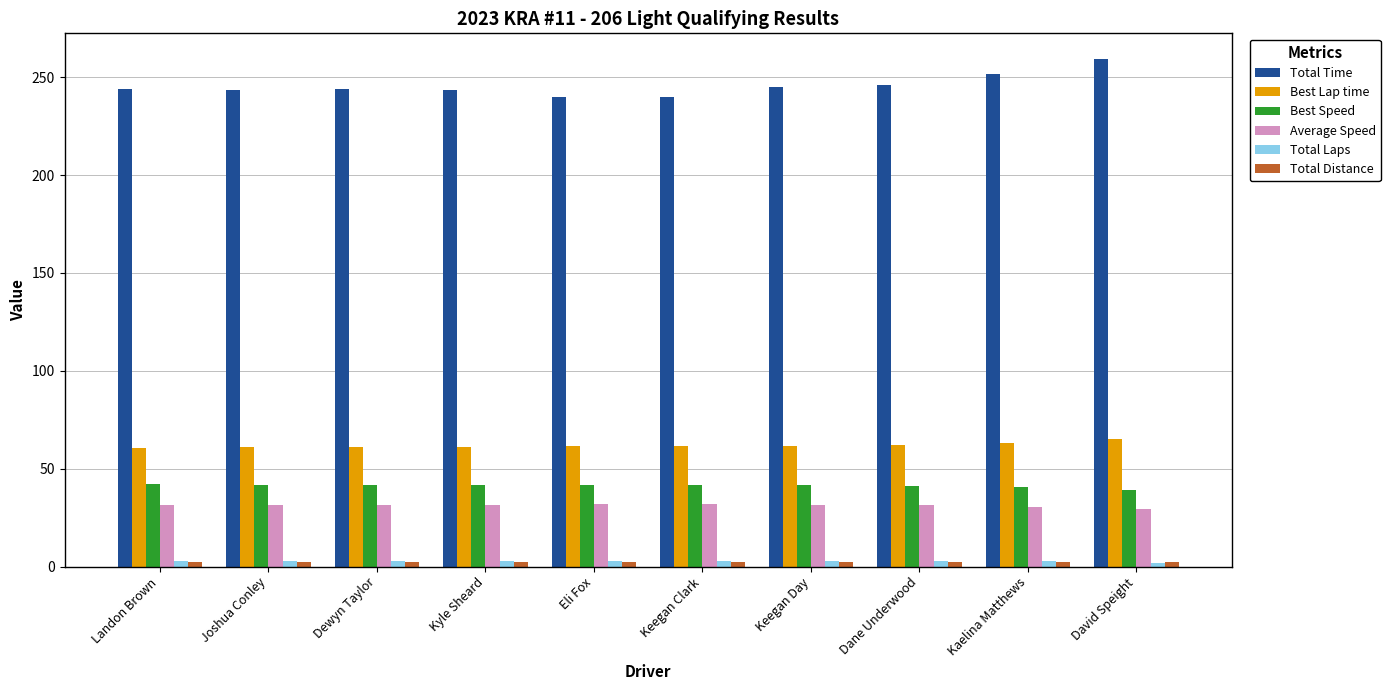

At how many categories does at least one series exceed 26?

10